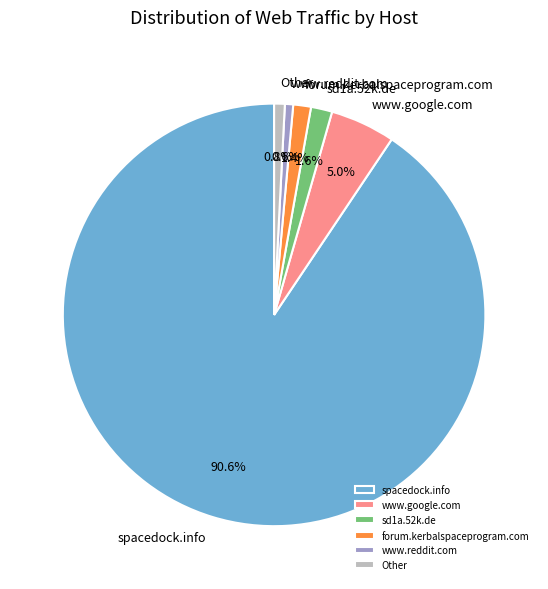

How many slices are in this pie chart?

6